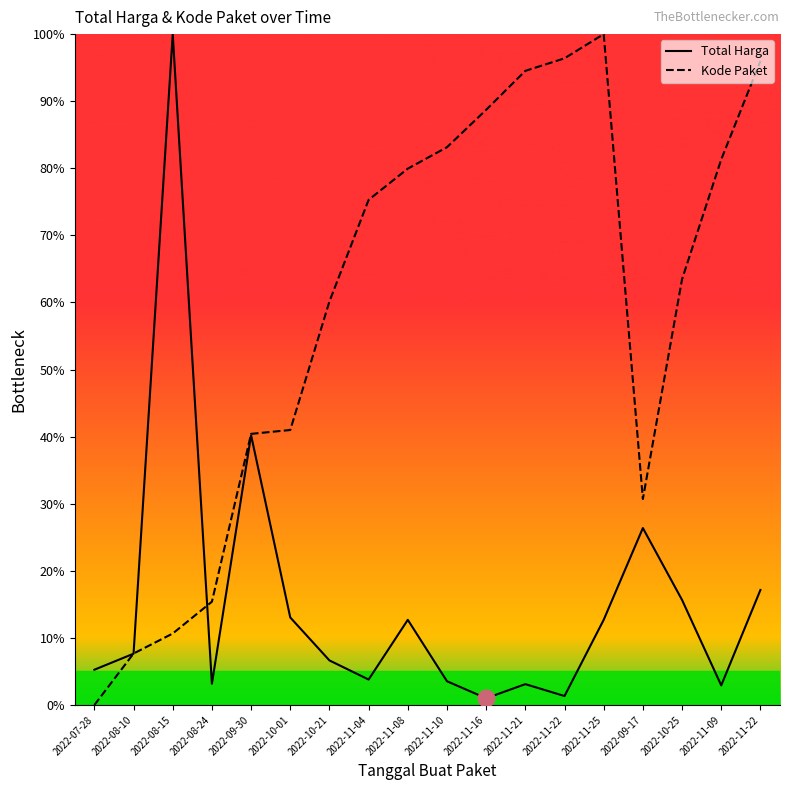

What is the difference between the Kode Paket values at 2022-11-10 and 2022-11-22?

13.3